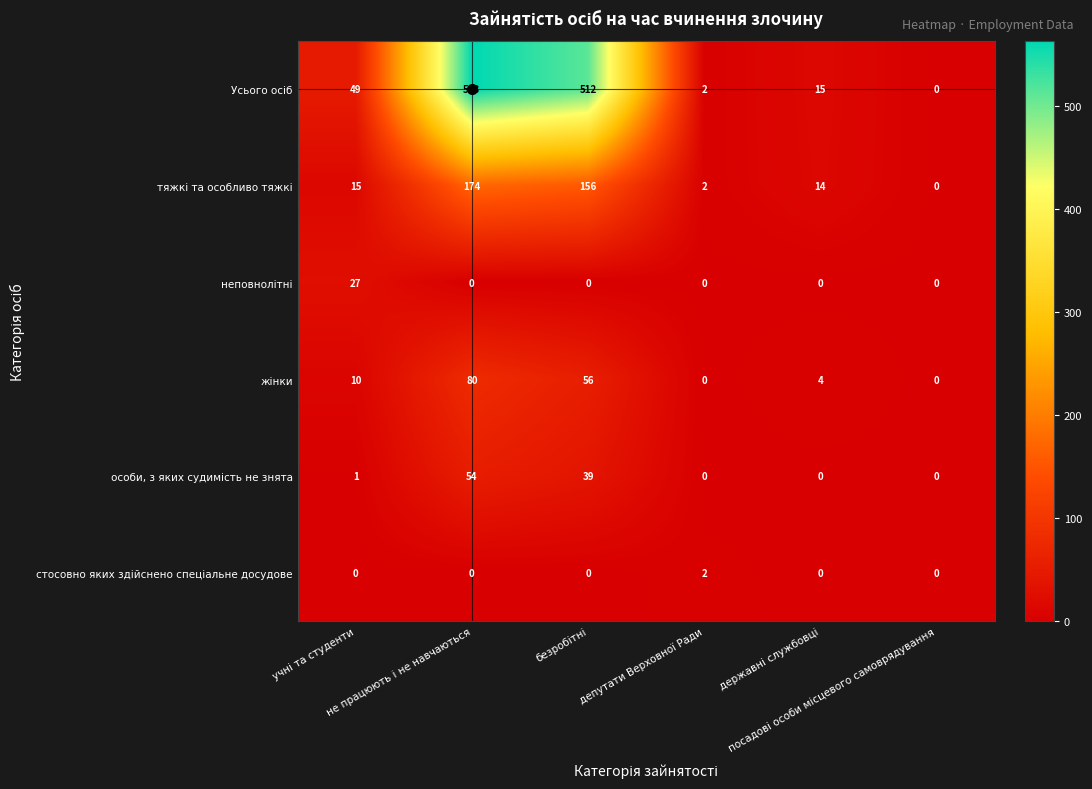

What is the maximum value shown in the chart?

563